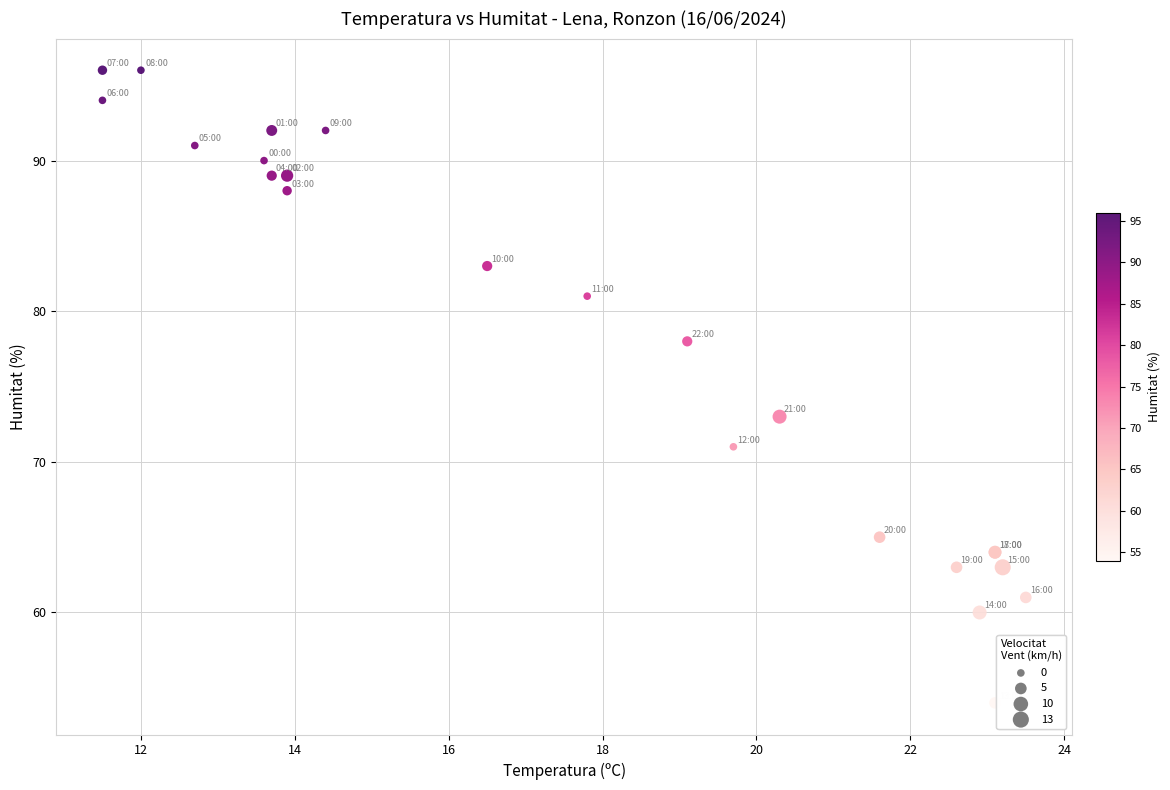

What Y value in the scatter plot is closest to 75?

73